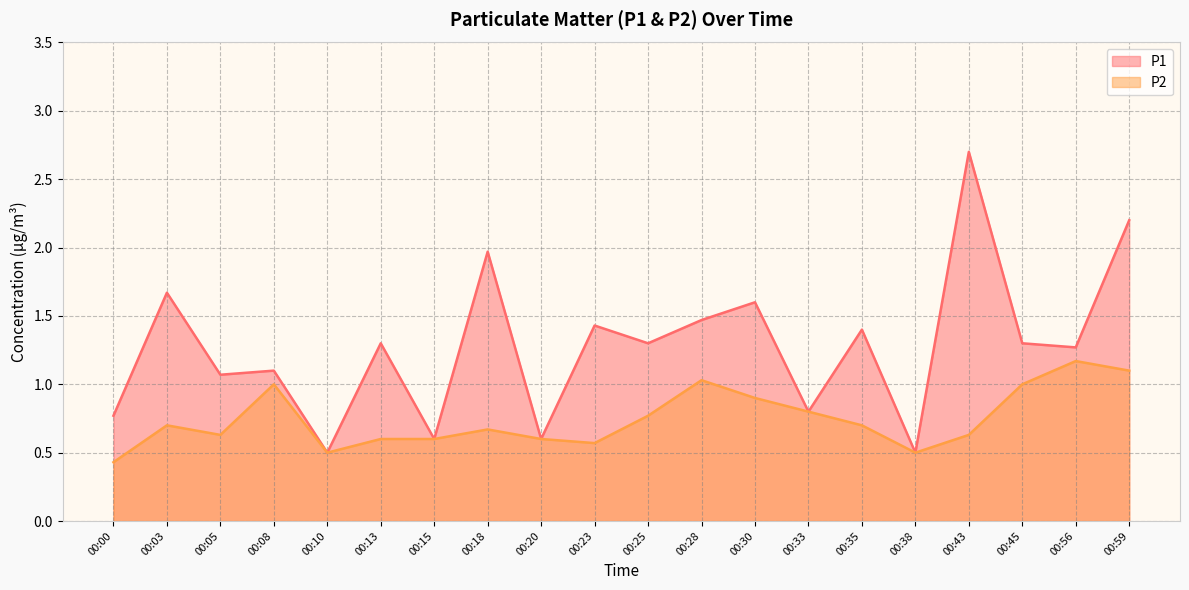

At which label is P1 closest to 1?

00:05